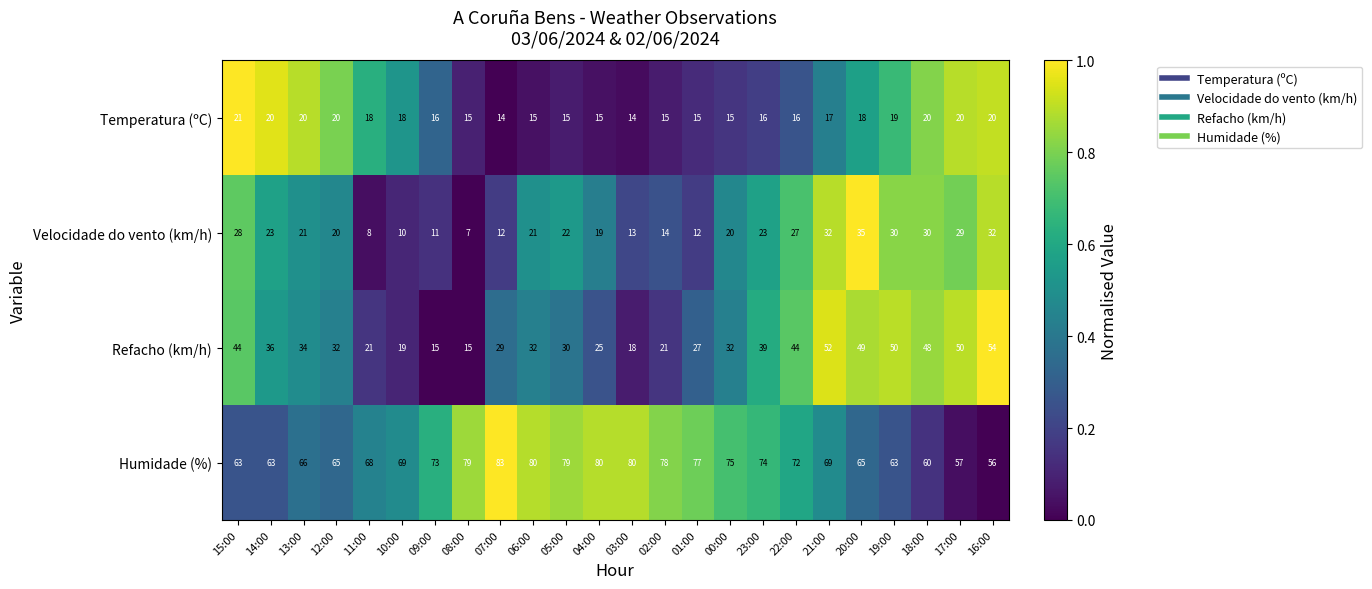

Is it true that Temperatura (ºC) equals 11 at 22:00?

False